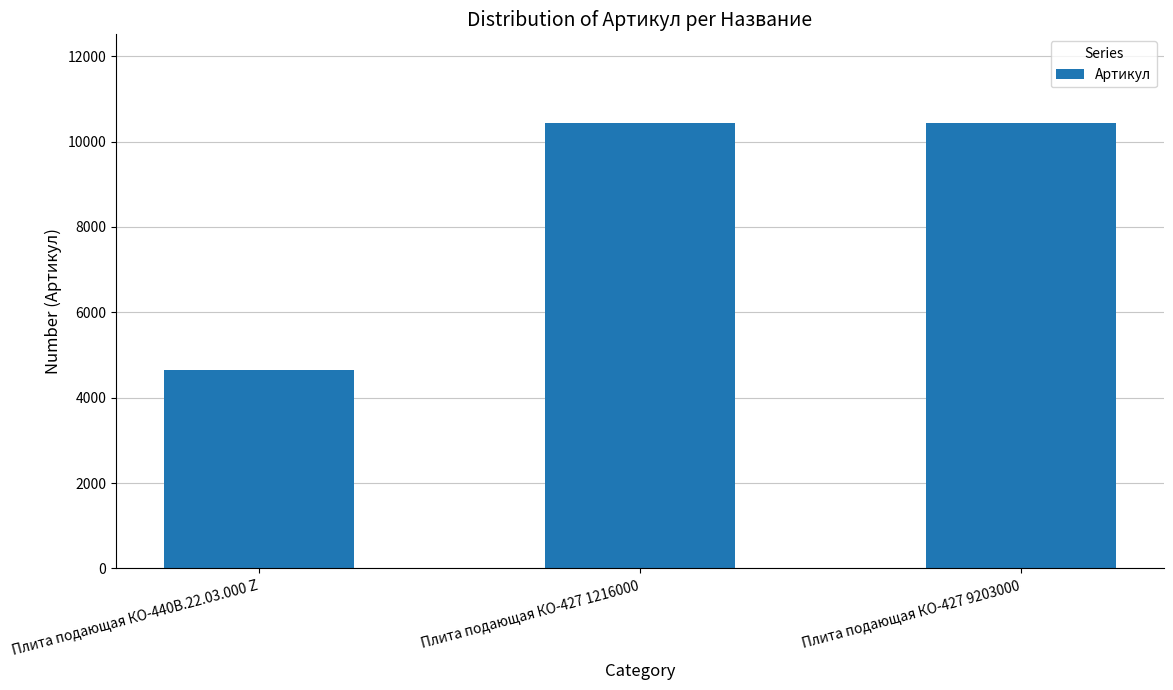

Read the value at Плита подающая КО-440В.22.03.000 Z, to the nearest 50.

4650